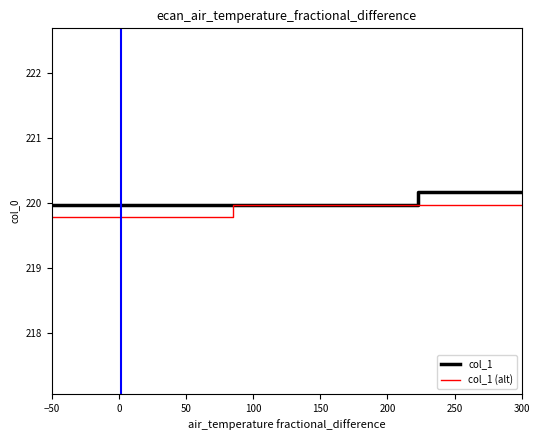

The value of col_1 at 16 is 76.6. True or false?

False